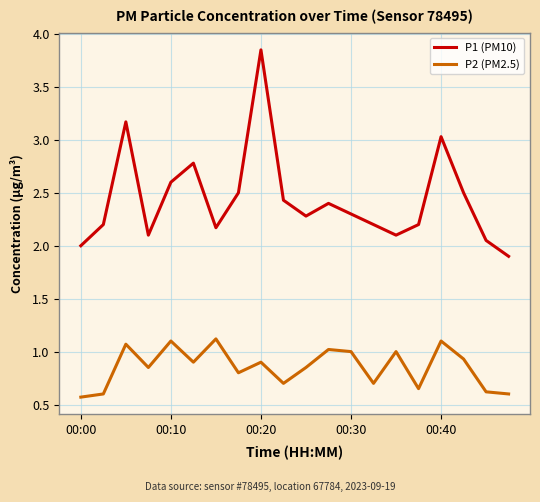

Rank the series by their average value, from highest to lowest.

P1 (PM10), P2 (PM2.5)